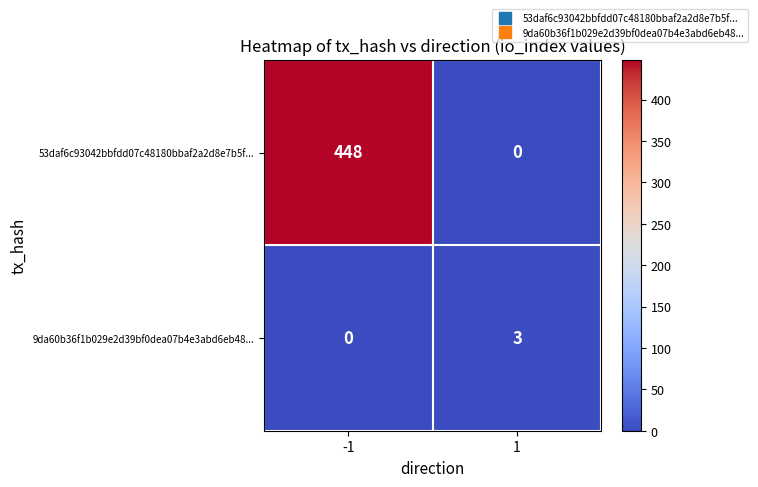

Which series has the largest total across all categories?

53daf6c93042bbfdd07c48180bbaf2a2d8e7b5f...